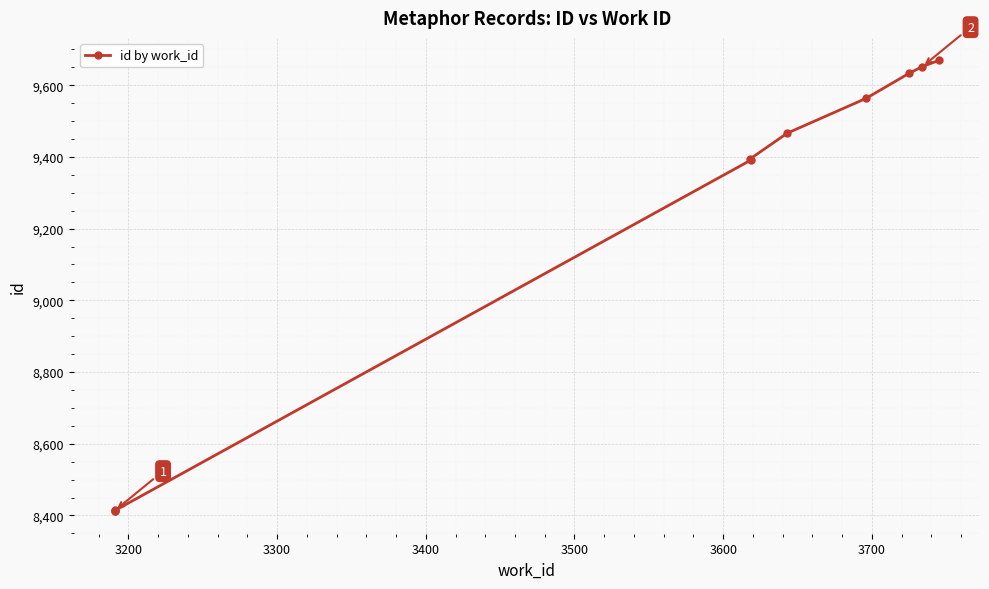

Is it true that the value at 3200 is 8413?

True